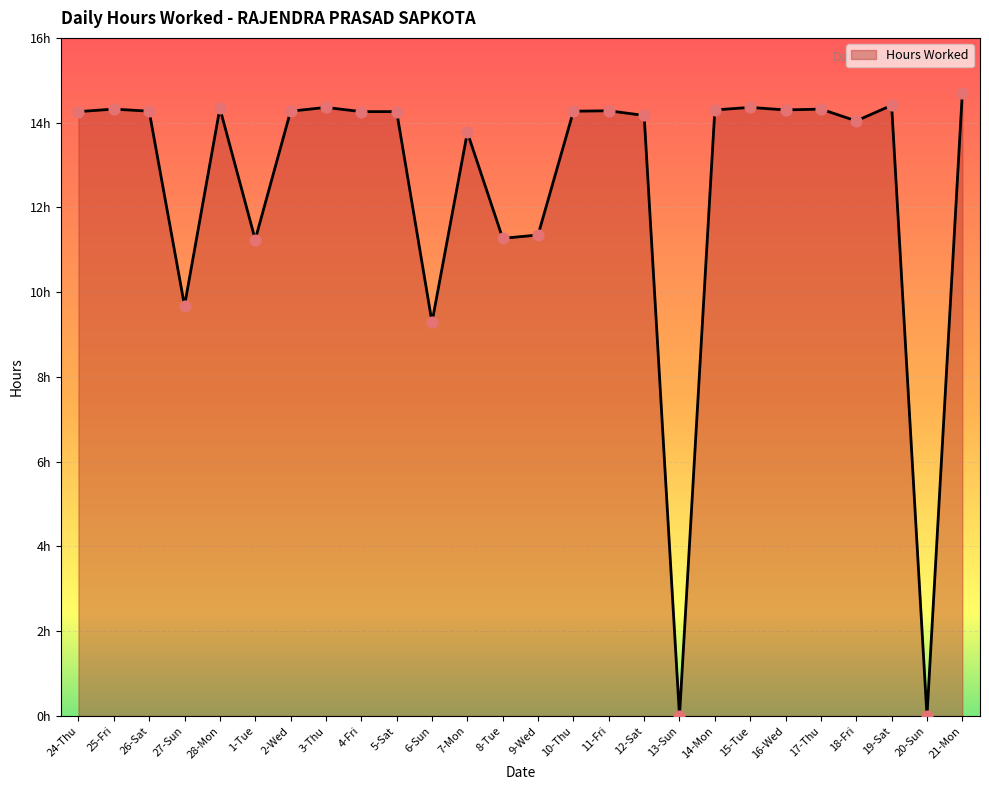

Between 4-Fri and 26-Sat, which is larger?

26-Sat